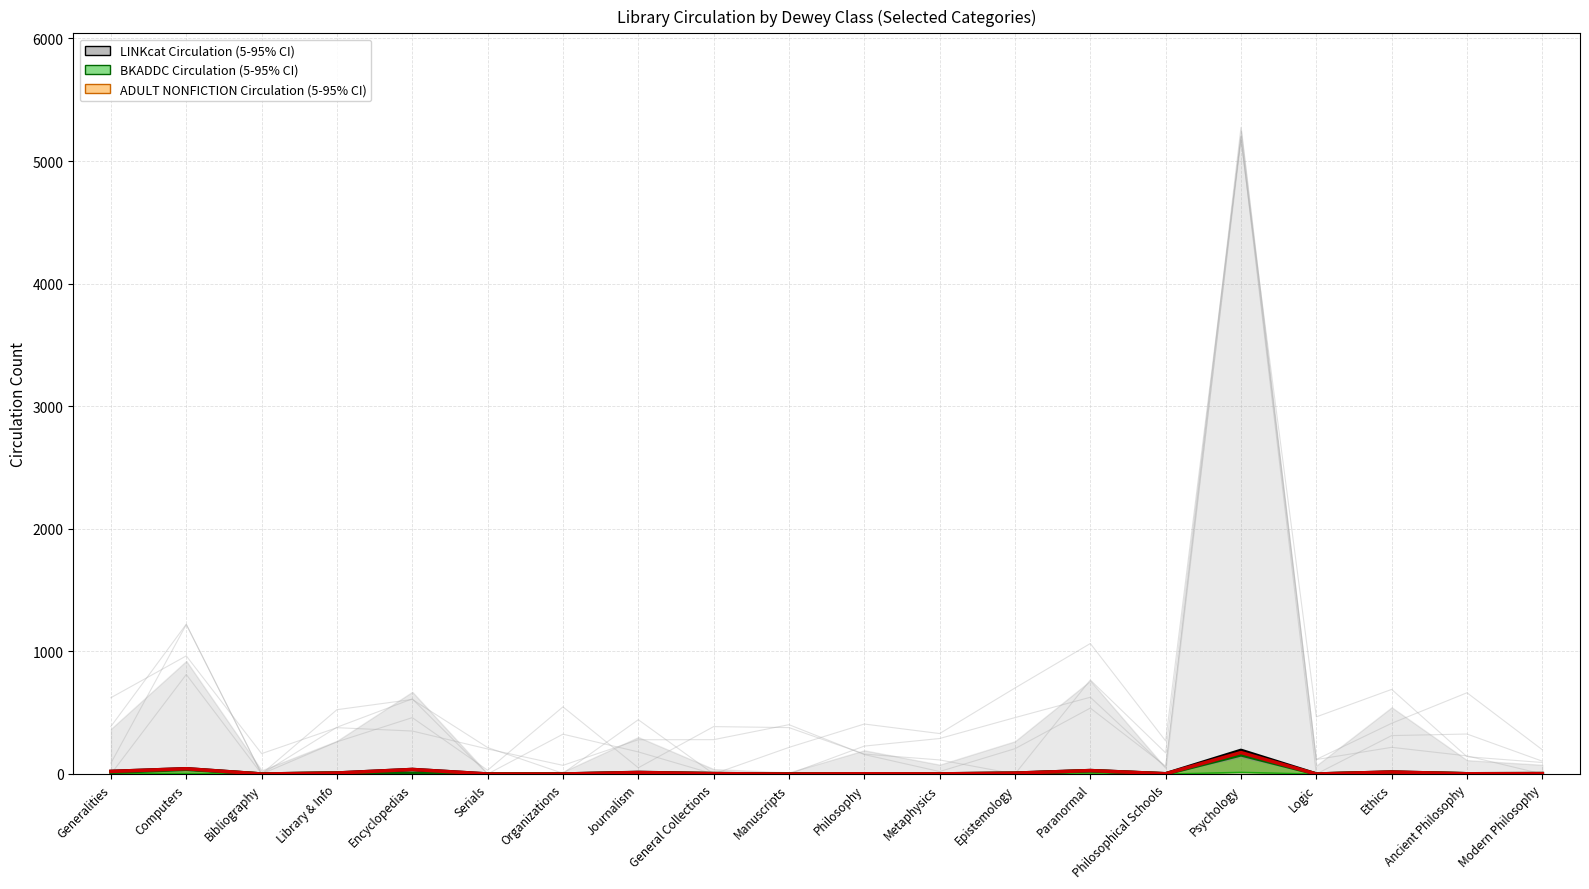

What is the label of the 3rd point from the right?

Ethics